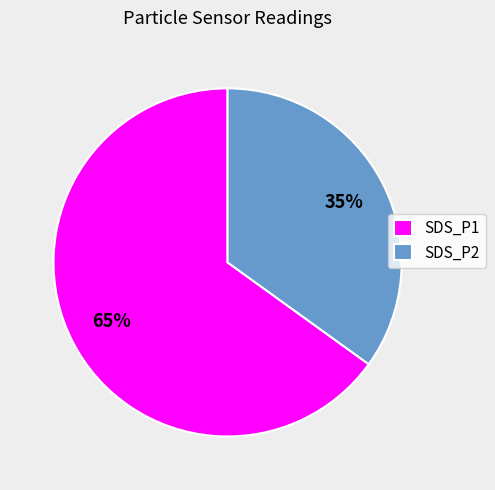

What percentage is the SDS_P1 slice, to the nearest percent?

65%